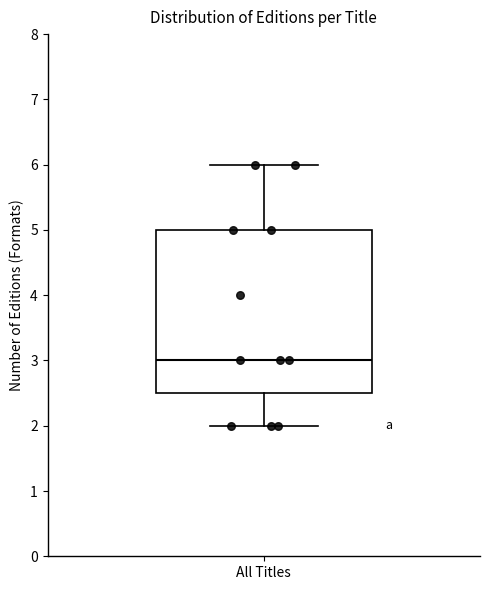

Transcribe this box plot: give where the median line is, the range the box spans, and where the two whiskers end, as read against the y-axis. The values are not printed on the chart, so give them approximately, as read against the axis.

median 3.0, box 2.5 to 5.0, whiskers 2.0 to 6.0